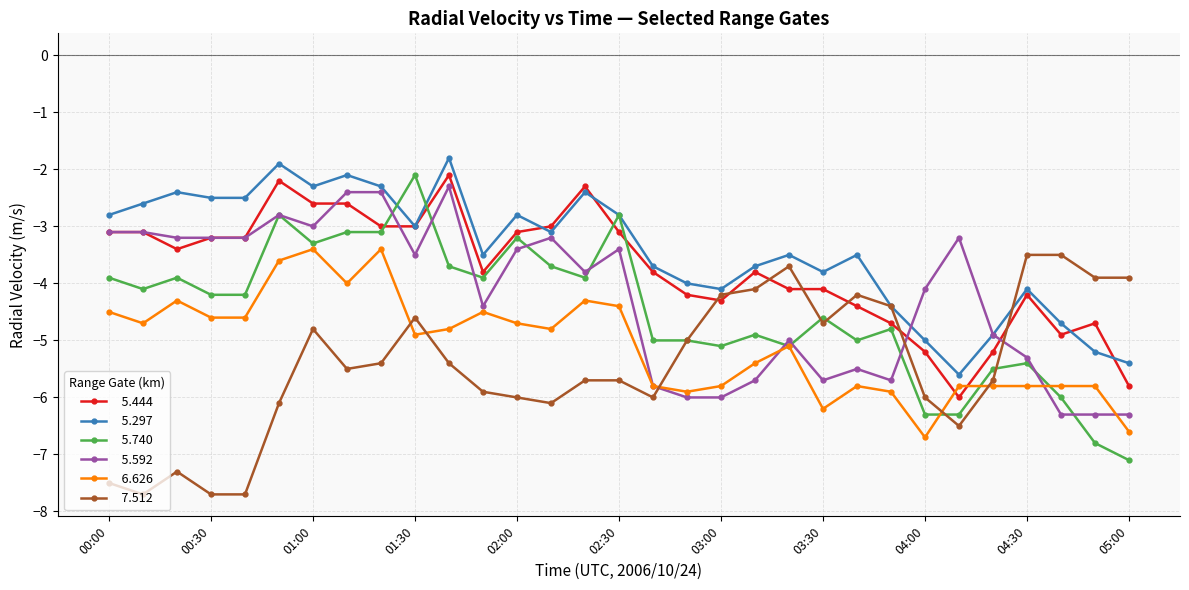

What is the maximum value shown in the chart?

-1.8